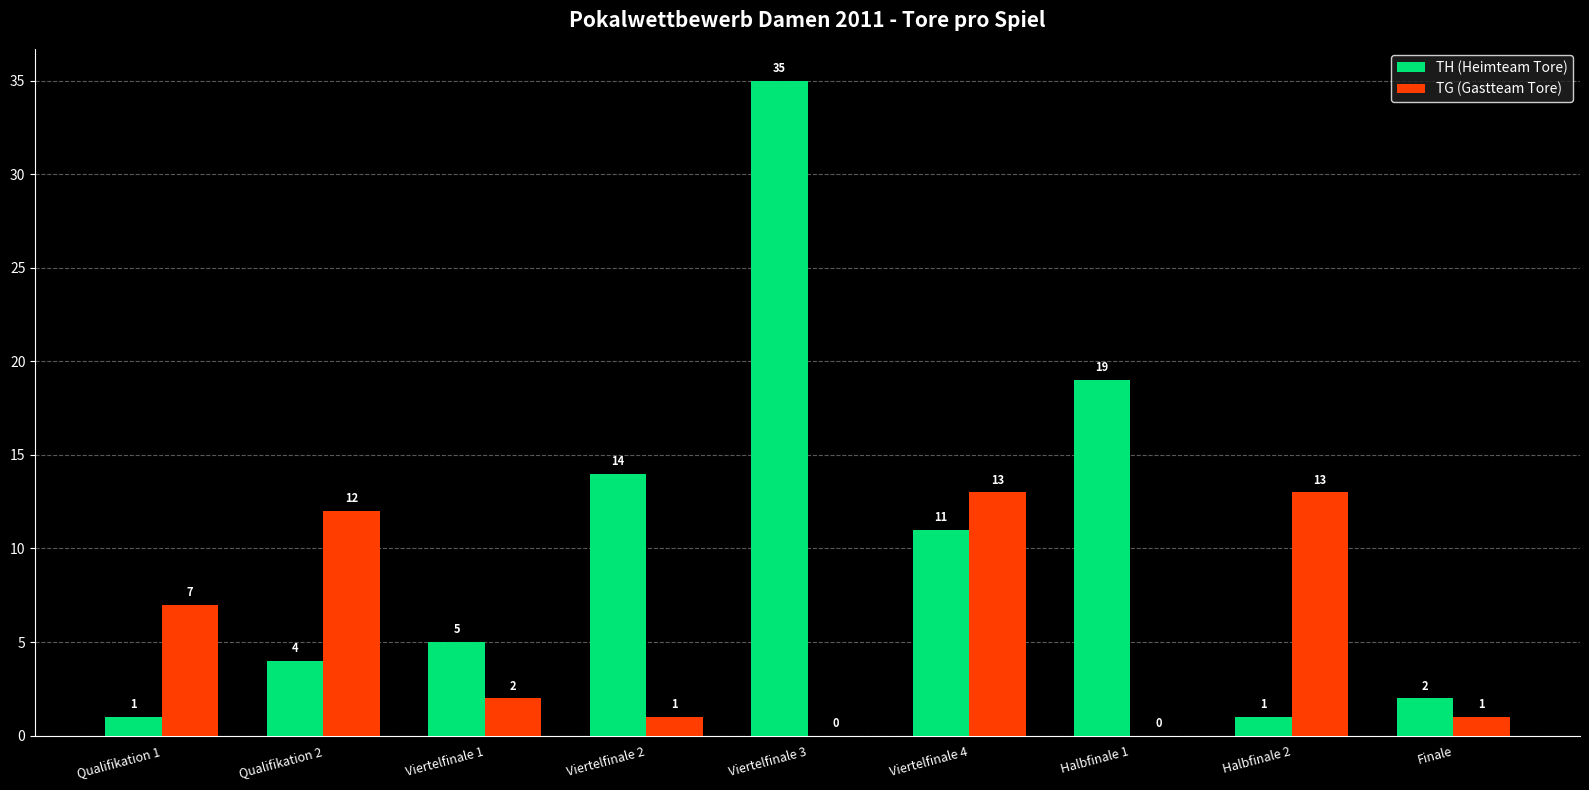

The TH (Heimteam Tore) series shows 2 at Finale. True or false?

True